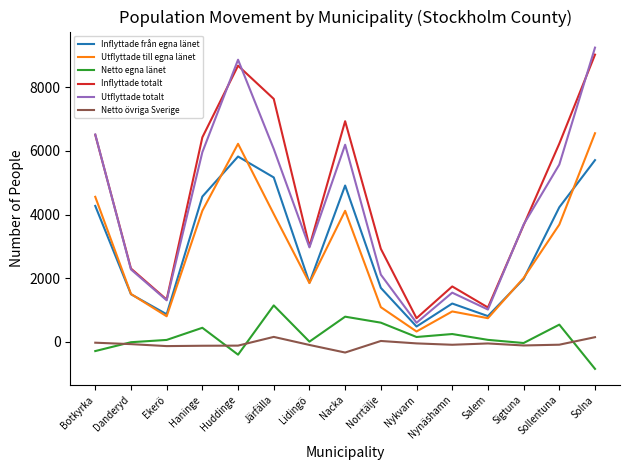

Does the chart have visible grid lines?

No